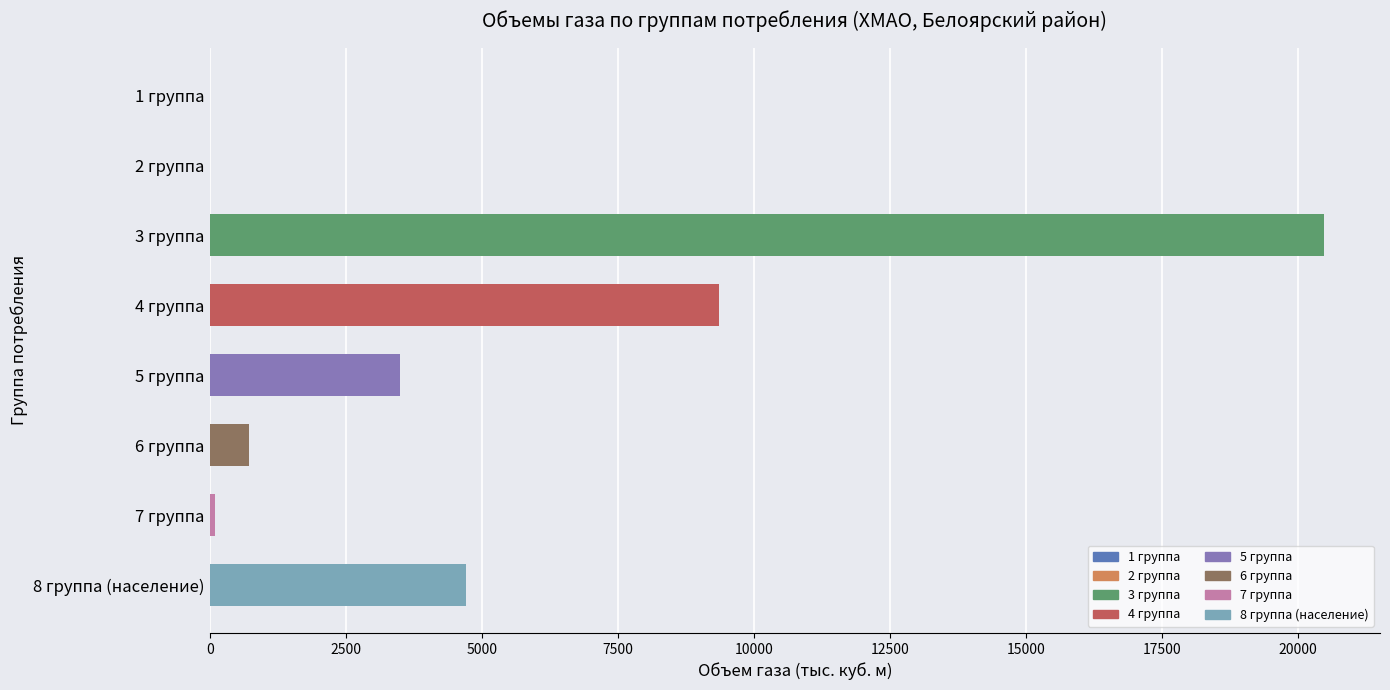

What is the sum of all values?

38876.7